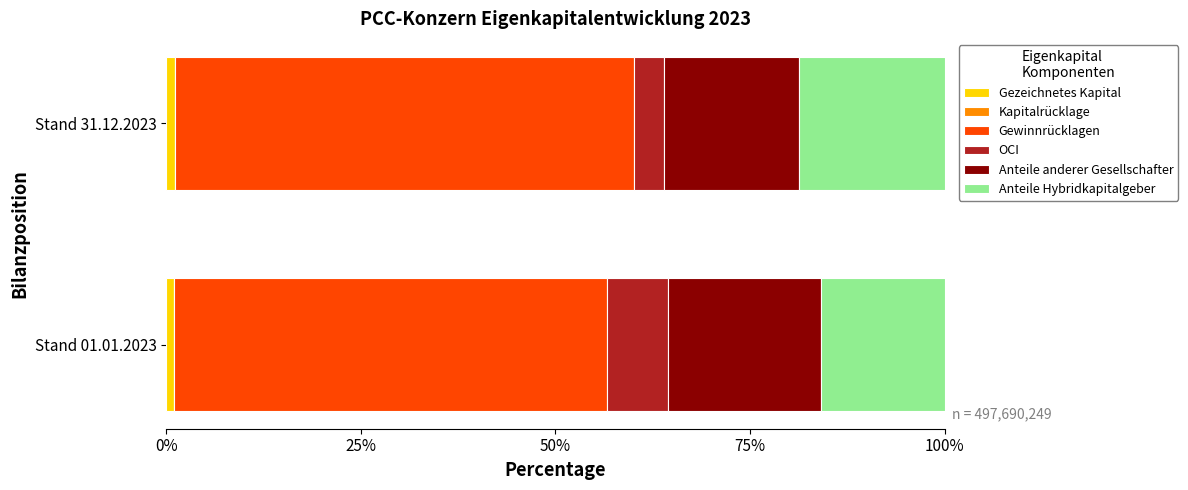

Is it true that Gezeichnetes Kapital equals 1.2 at Stand 31.12.2023?

True